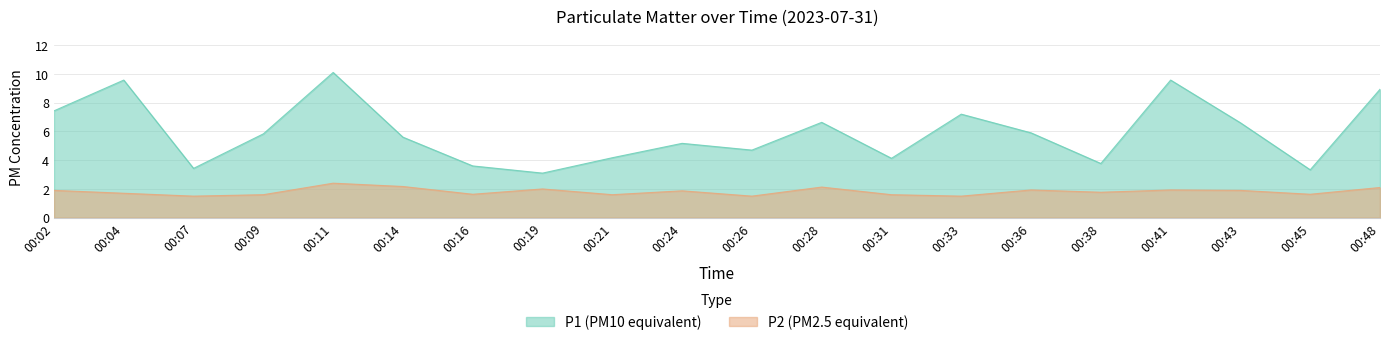

Is the value of P2 at 00:21 greater than the value of P1 at 00:28?

No